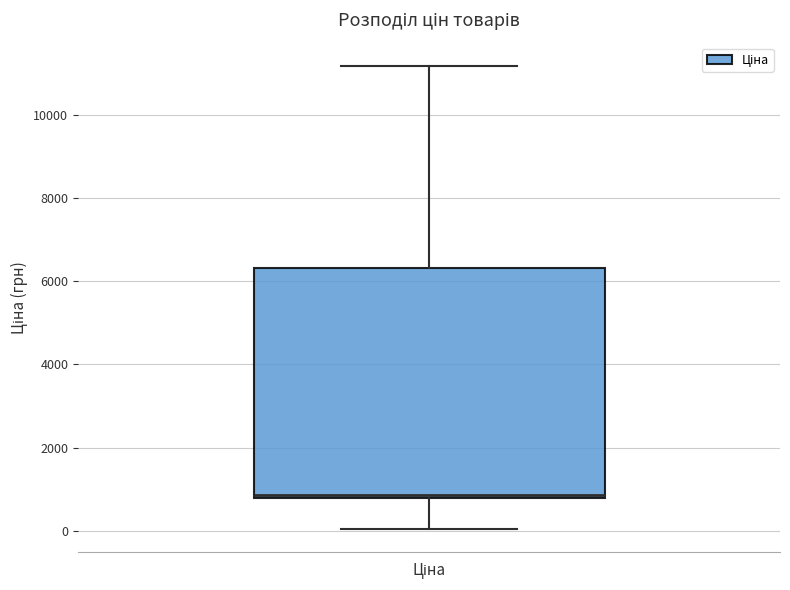

Read this box plot against the y-axis: the position of the median line, the range covered by the box, and the ends of both whiskers. The values are not printed on the chart, so give them approximately, as read against the axis.

median 800 (just above the box's lower edge), box 800 to 6400, whiskers 0 to 11200